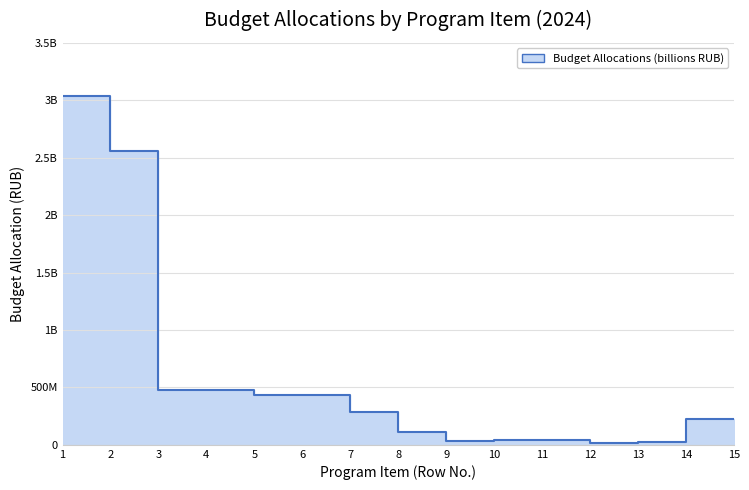

List the labels in order of value, smallest first.

12, 13, 9, 10, 11, 8, 14, 15, 7, 5, 6, 3, 4, 2, 1